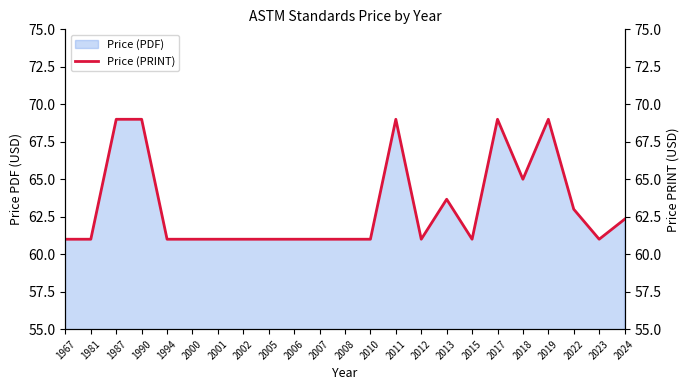

Rank the categories by value from highest to lowest.

1987, 1990, 2011, 2017, 2019, 2018, 2013, 2022, 2024, 1967, 1981, 1994, 2000, 2001, 2002, 2005, 2006, 2007, 2008, 2010, 2012, 2015, 2023